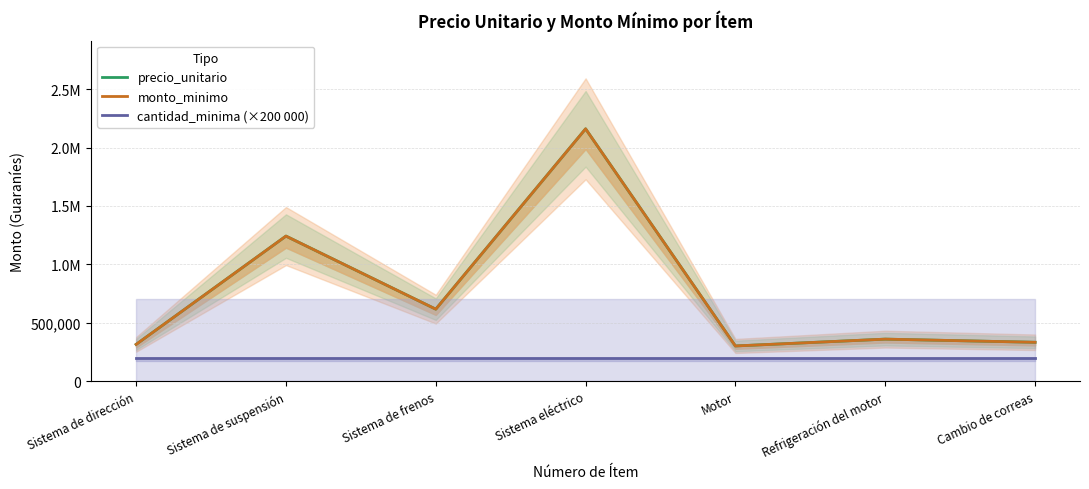

Reading right to left, what are all the values shown in this chart?

precio_unitario: Cambio de correas=333000	Refrigeración del motor=360000	Motor=301500	Sistema eléctrico=2160000	Sistema de frenos=616500	Sistema de suspensión=1242000	Sistema de dirección=315000
monto_minimo: Cambio de correas=333000	Refrigeración del motor=360000	Motor=301500	Sistema eléctrico=2160000	Sistema de frenos=616500	Sistema de suspensión=1242000	Sistema de dirección=315000
cantidad_minima (×200 000): Cambio de correas=200000	Refrigeración del motor=200000	Motor=200000	Sistema eléctrico=200000	Sistema de frenos=200000	Sistema de suspensión=200000	Sistema de dirección=200000